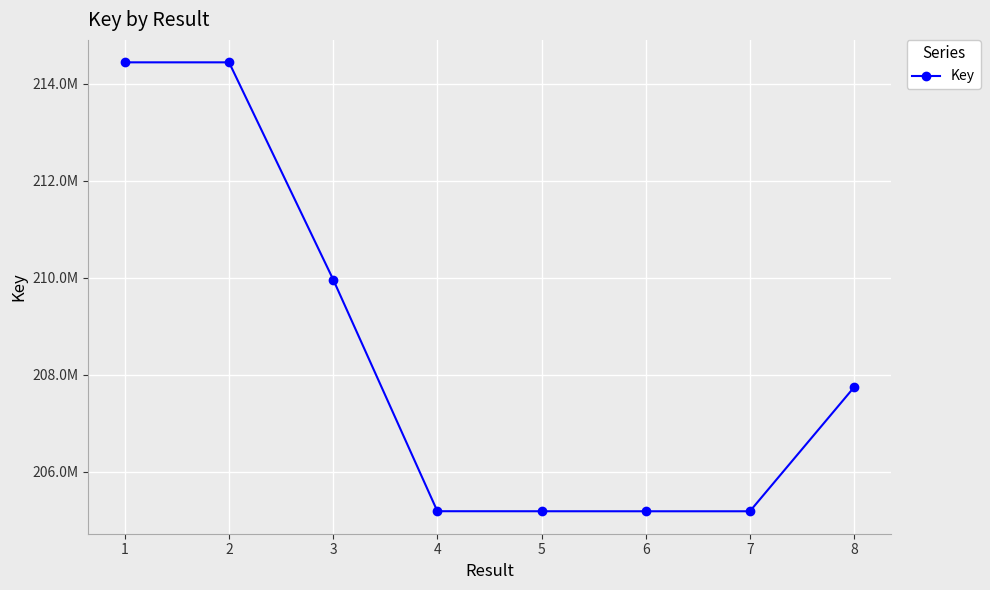

Does the chart have visible grid lines?

Yes